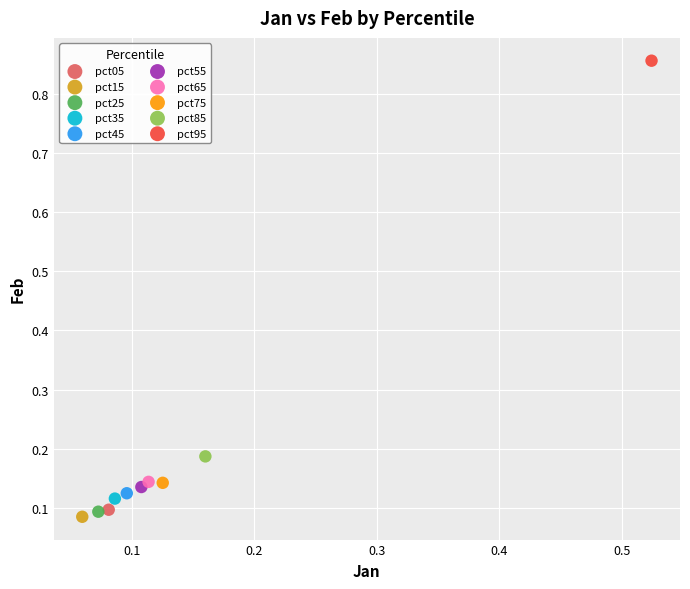

What are all the series names shown in the legend?

pct05, pct15, pct25, pct35, pct45, pct55, pct65, pct75, pct85, pct95